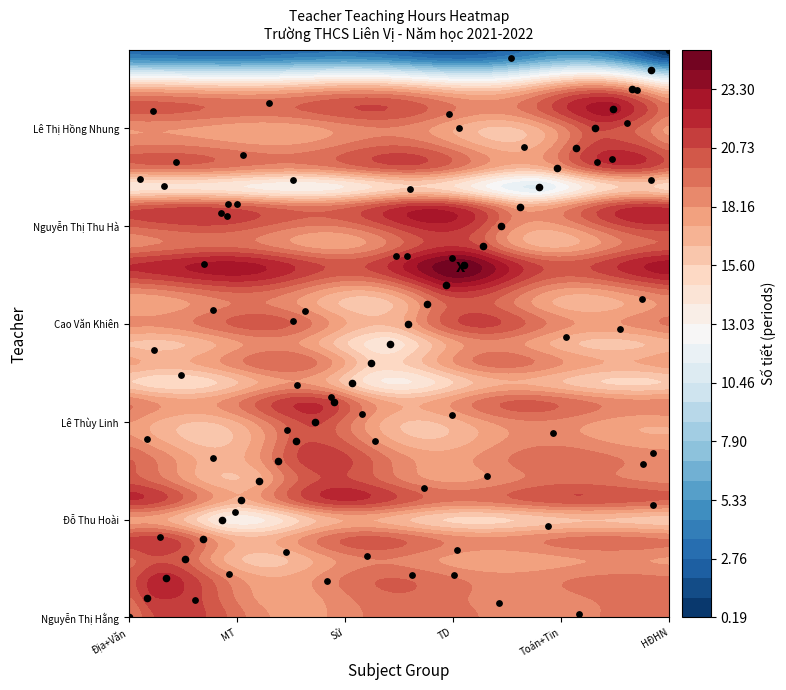

At which label does the data first exceed 19?

Bùi Huy Quyền